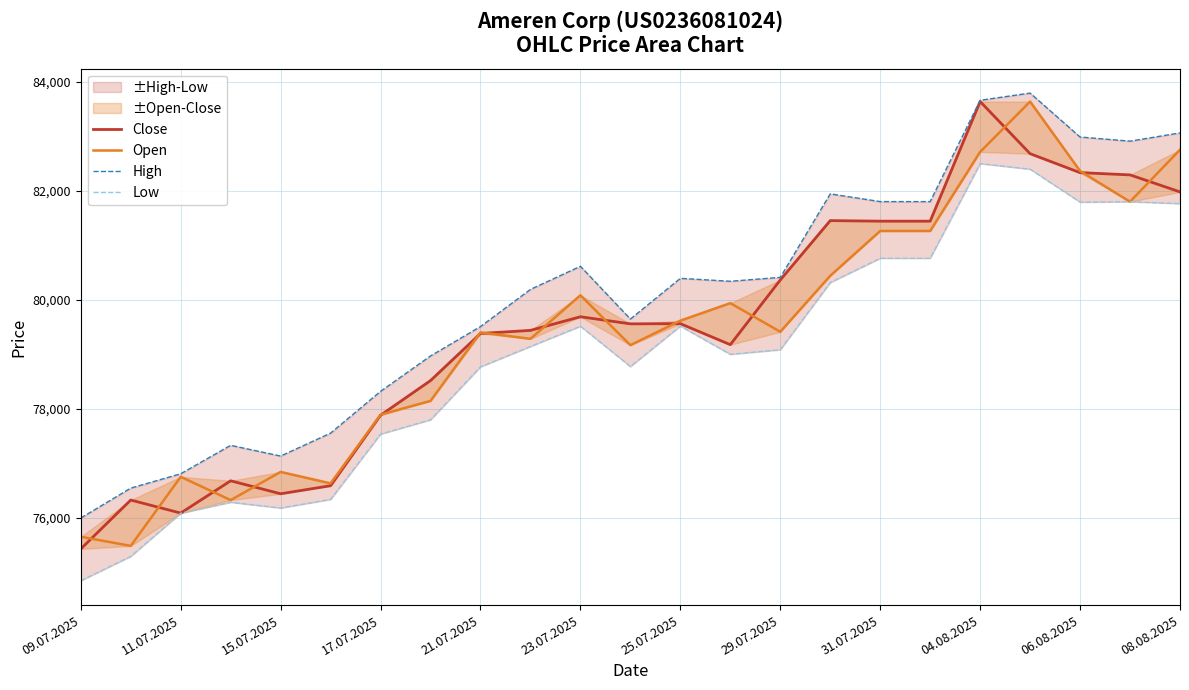

What is the lowest value of the Low series?

74845